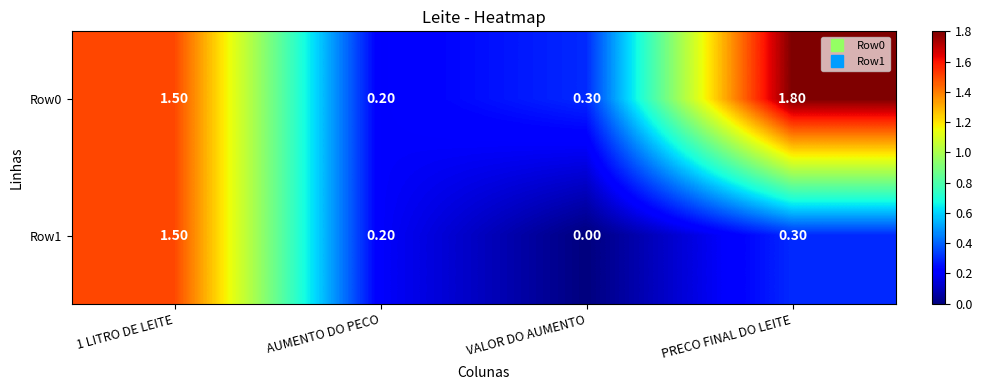

At which category is the sum across all series the highest?

1 LITRO DE LEITE